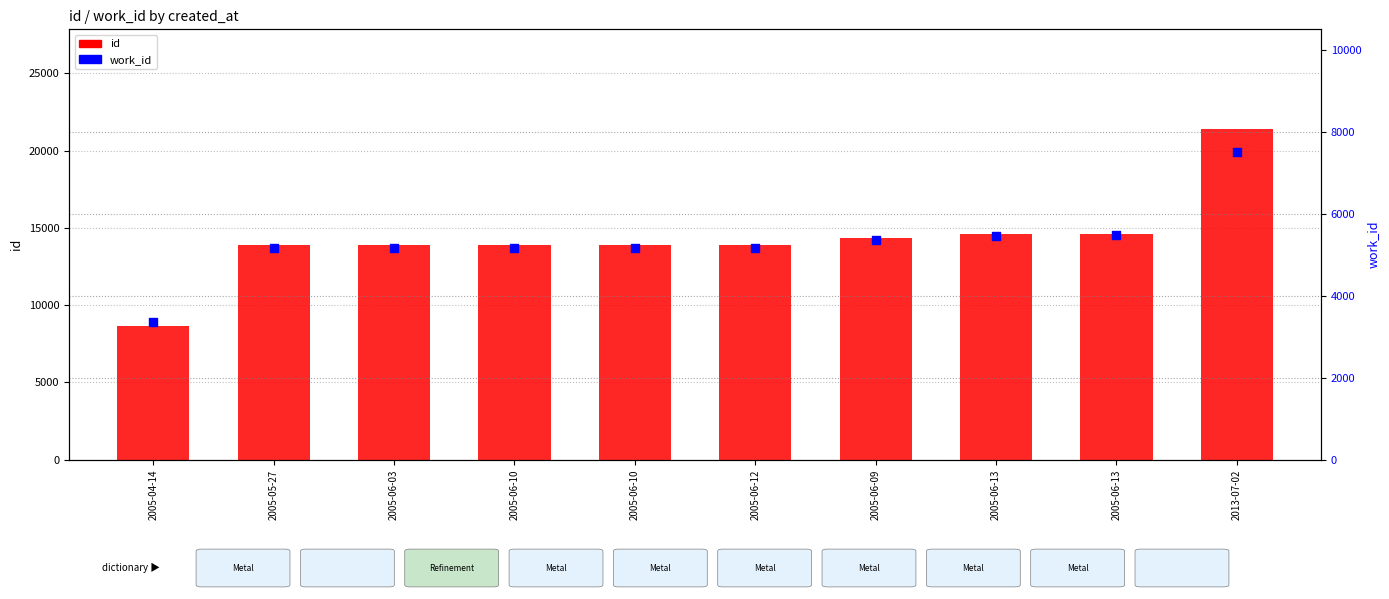

At how many categories does at least one series exceed 14113?

4